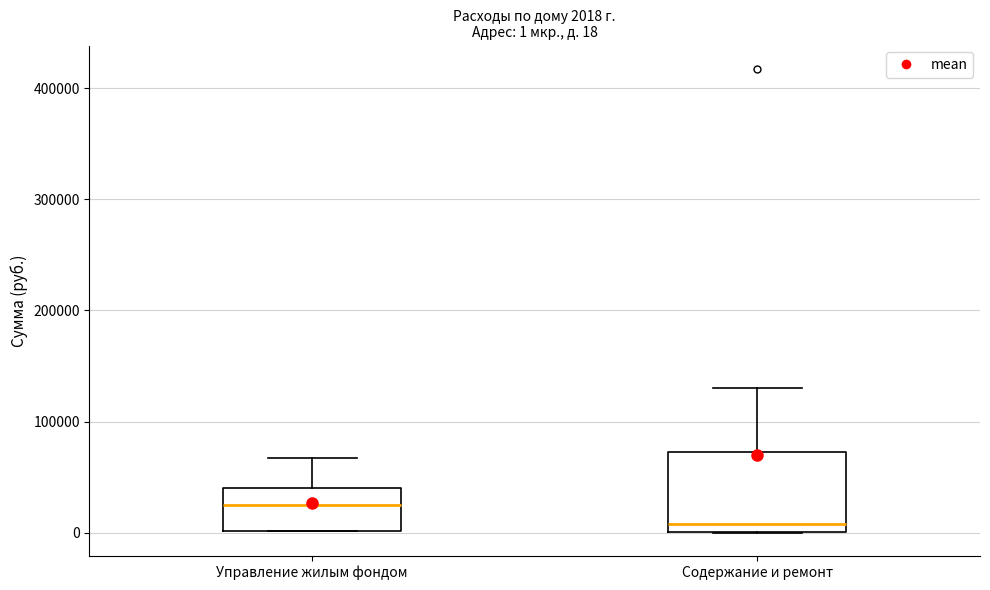

Which box is the tallest, from its lower edge to its upper edge?

Содержание и ремонт